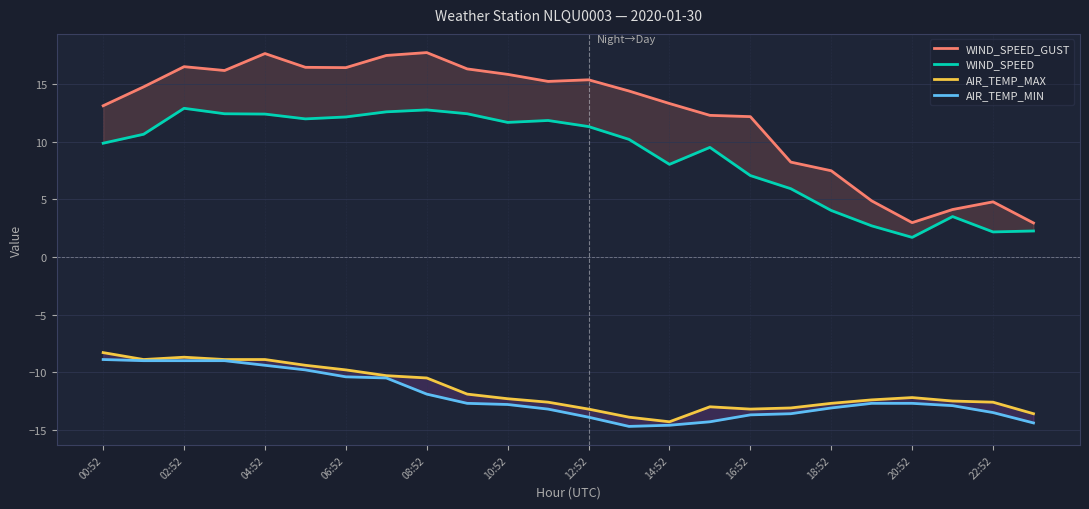

What is the difference between the WIND_SPEED values at 21 and 12:52?

8.6